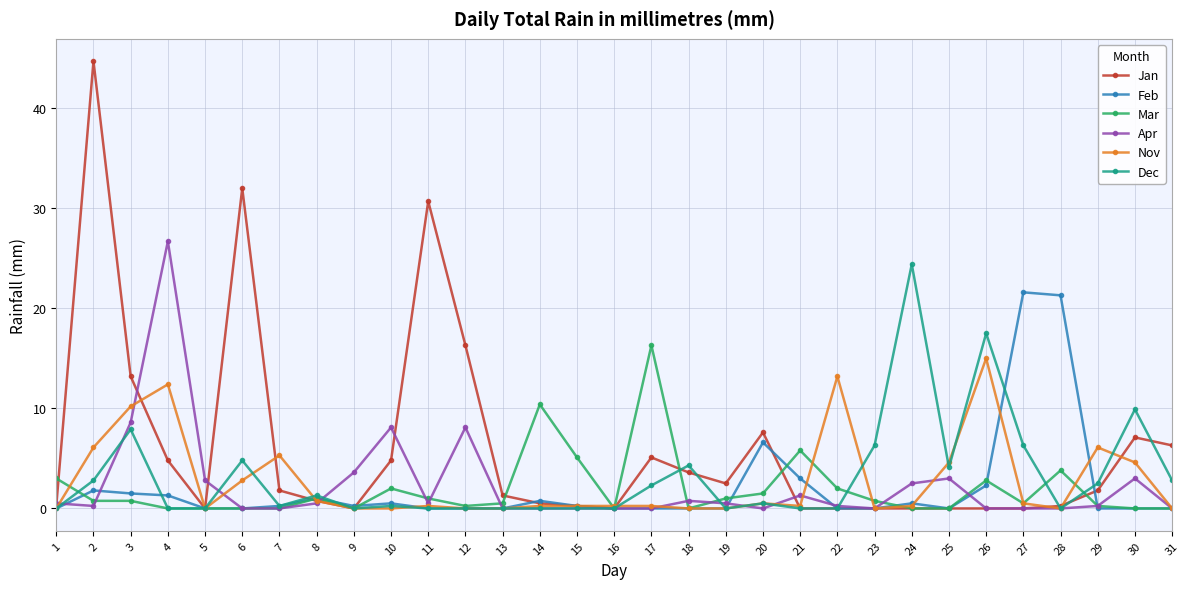

How many categories are shown in the chart?

31